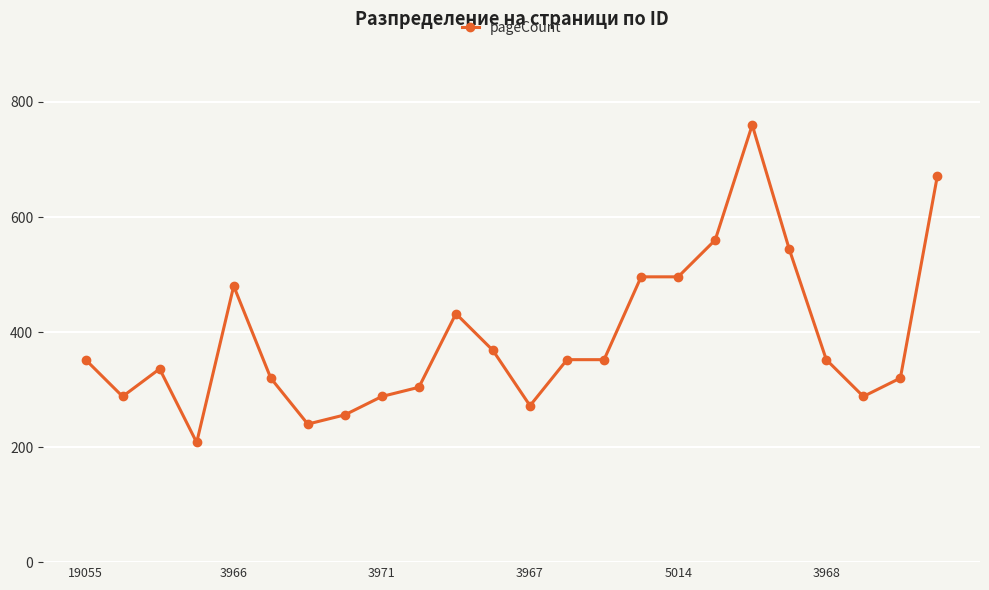

What is the difference between the maximum and minimum values?

552